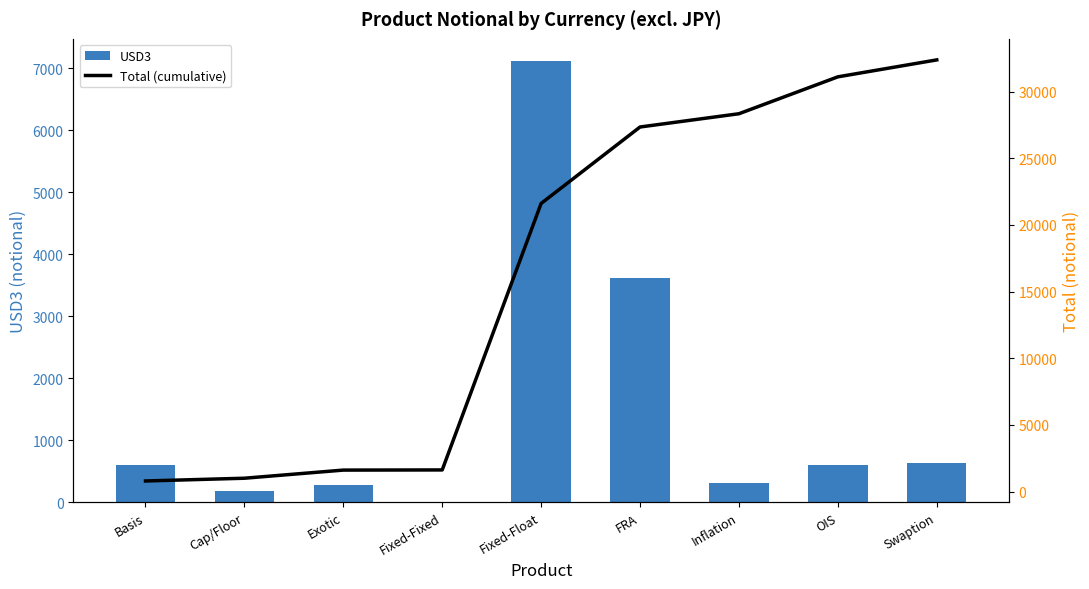

Rank the series at Cap/Floor from highest to lowest value.

Total (cumulative), USD3